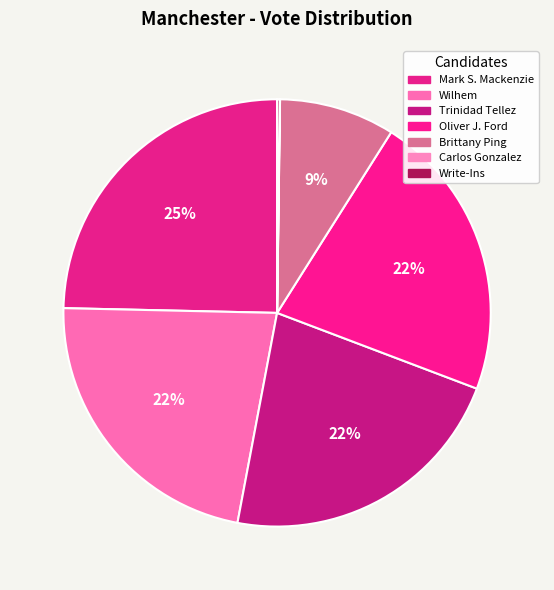

To the nearest percent, what is the difference between the largest and smallest slice percentages?

25%